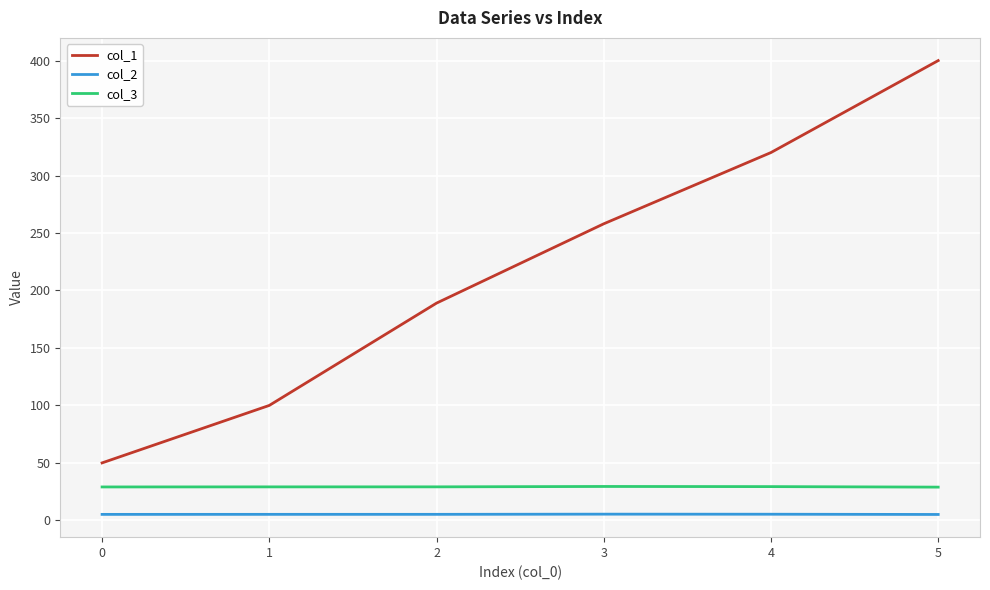

What are all the series names shown in the legend?

col_1, col_2, col_3